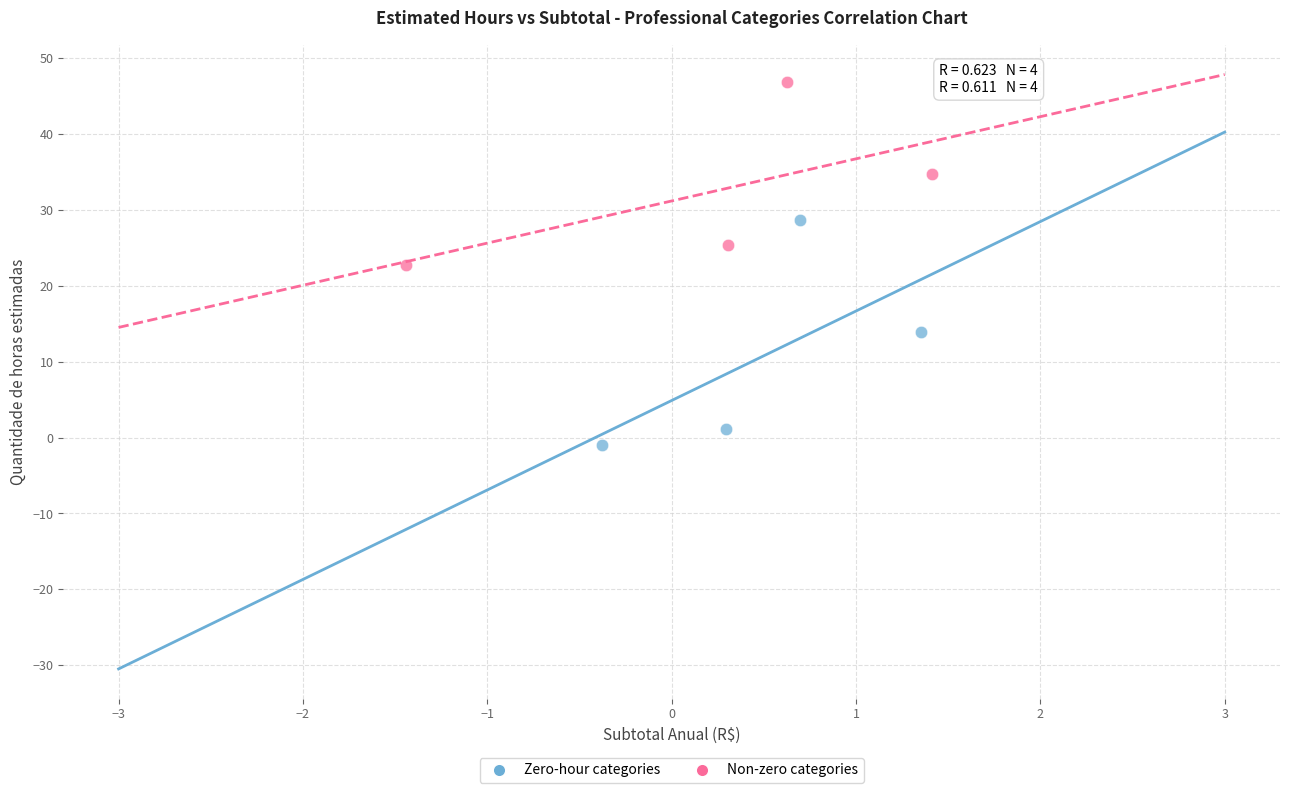

Which series reaches the minimum Y coordinate?

Zero-hour categories